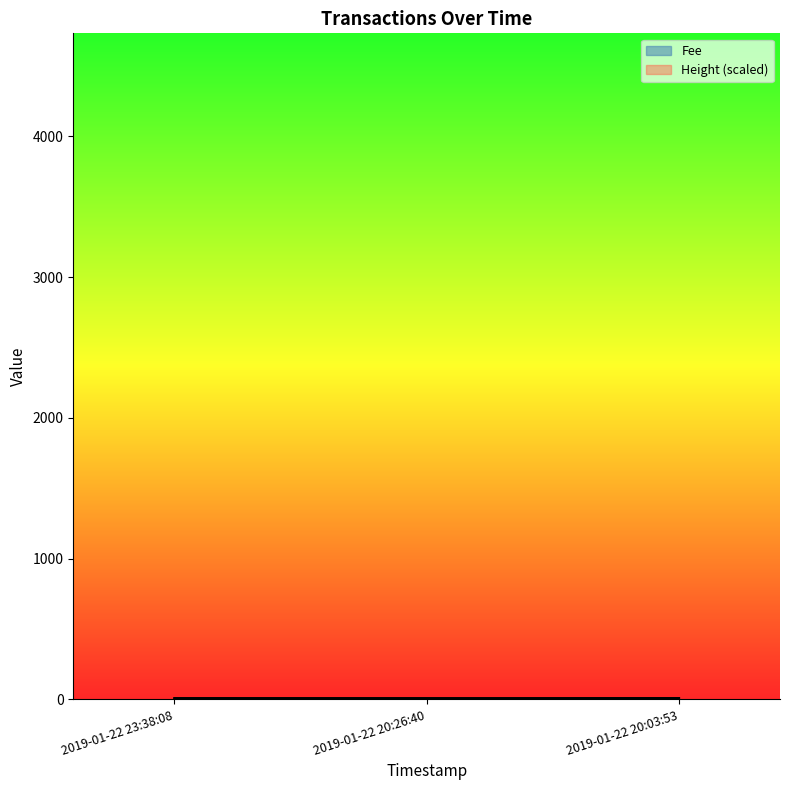

How many lines are shown in the chart?

2